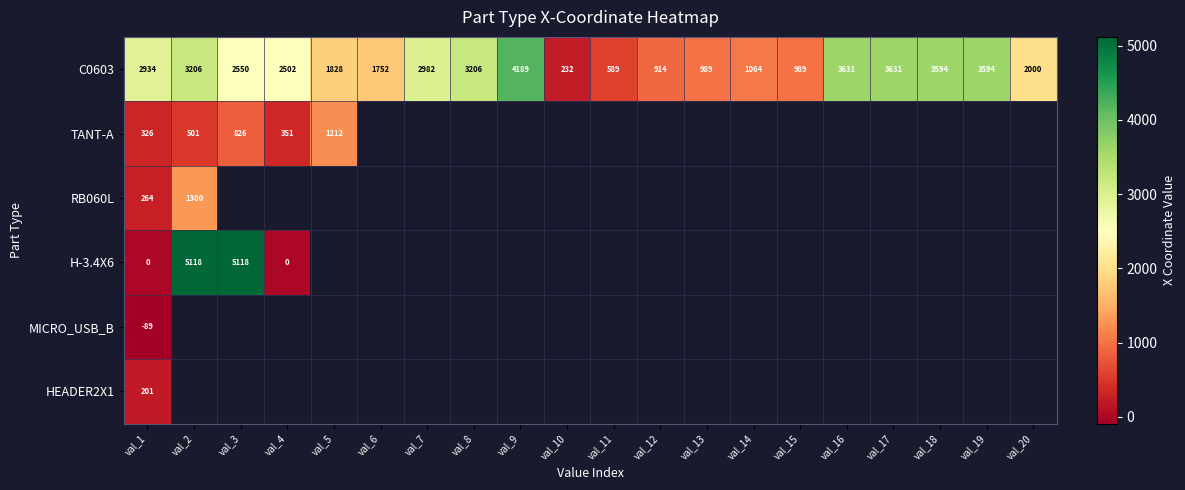

At which label is C0603 closest to 2210?

val_20